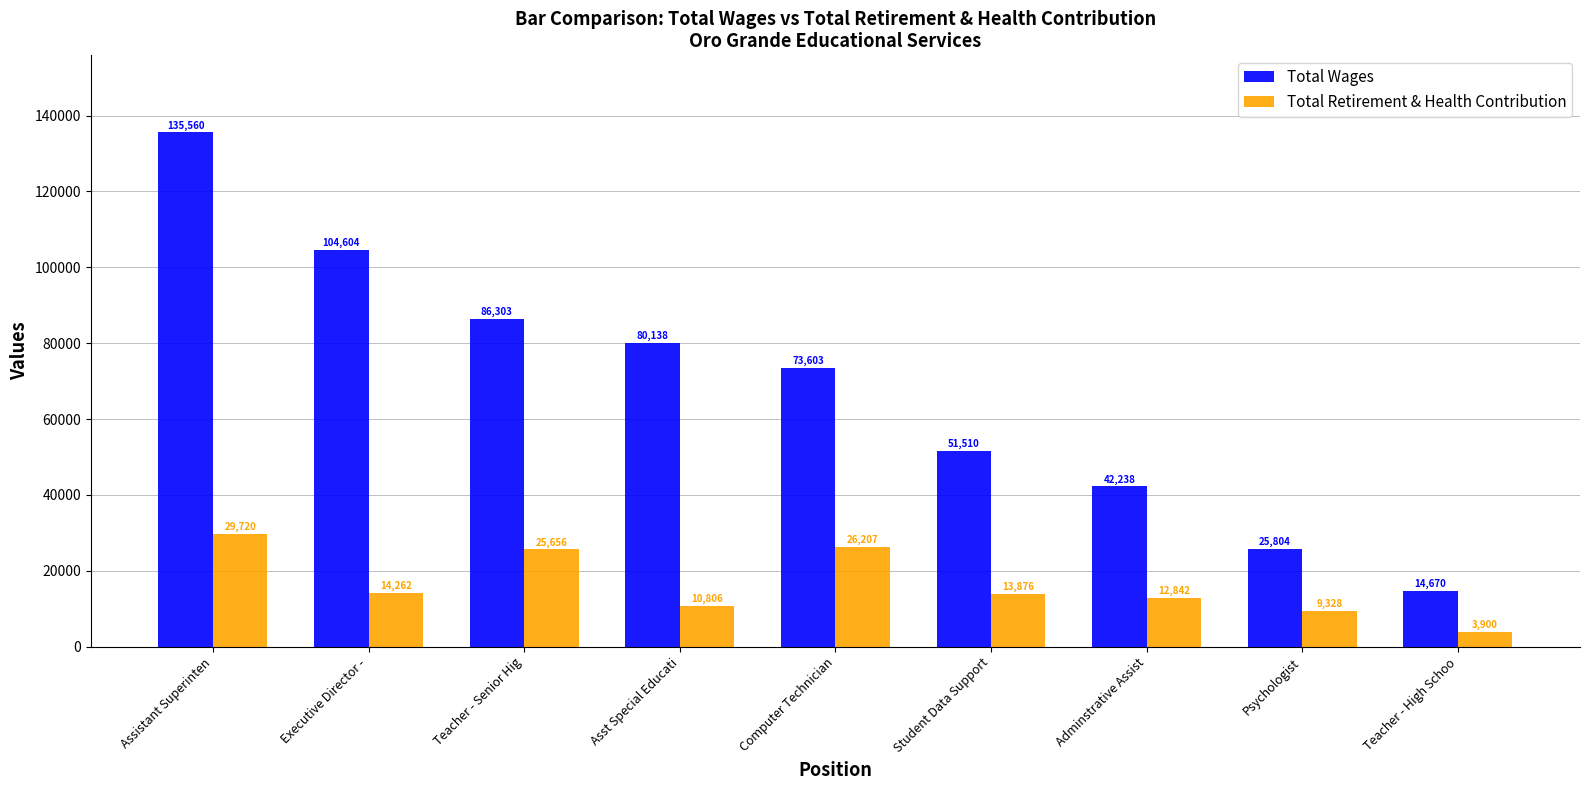

The Total Retirement & Health Contribution series shows 4986 at Adminstrative Assist. True or false?

False